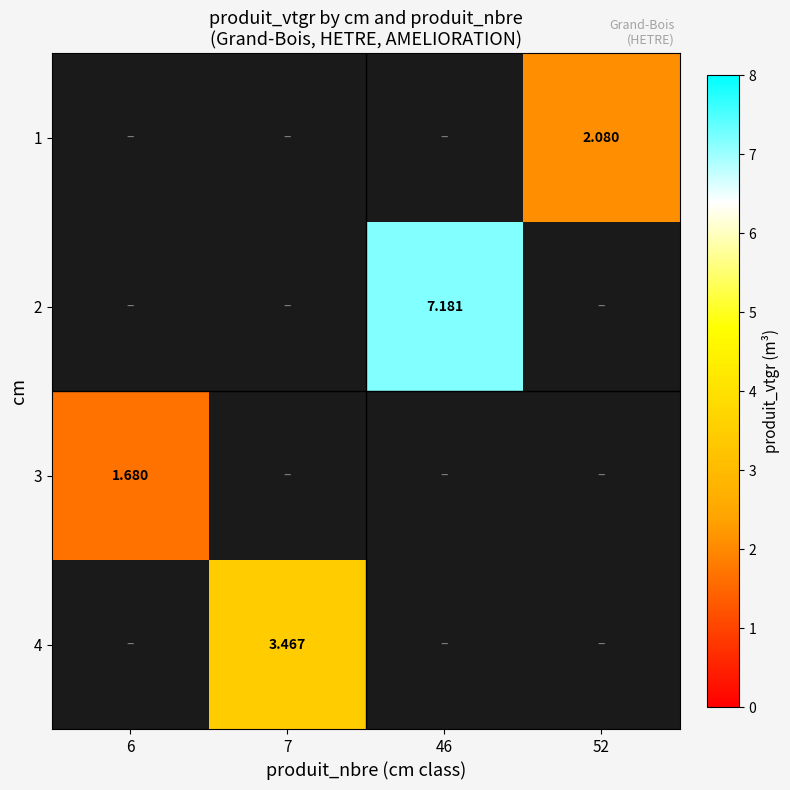

Which category has the lowest value across all series?

6